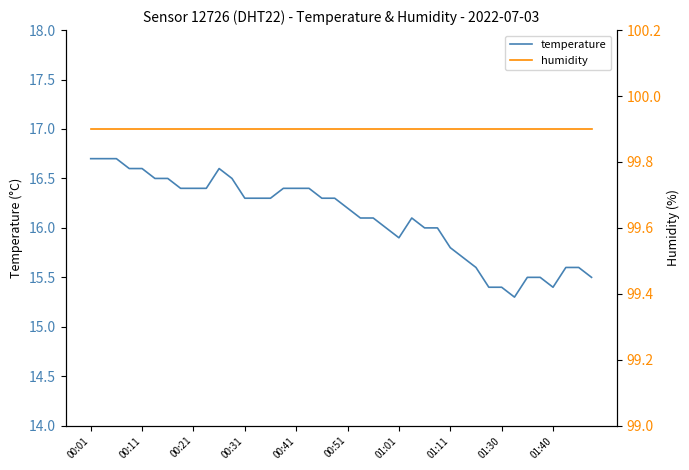

The temperature series shows 9.8 at 01:11. True or false?

False